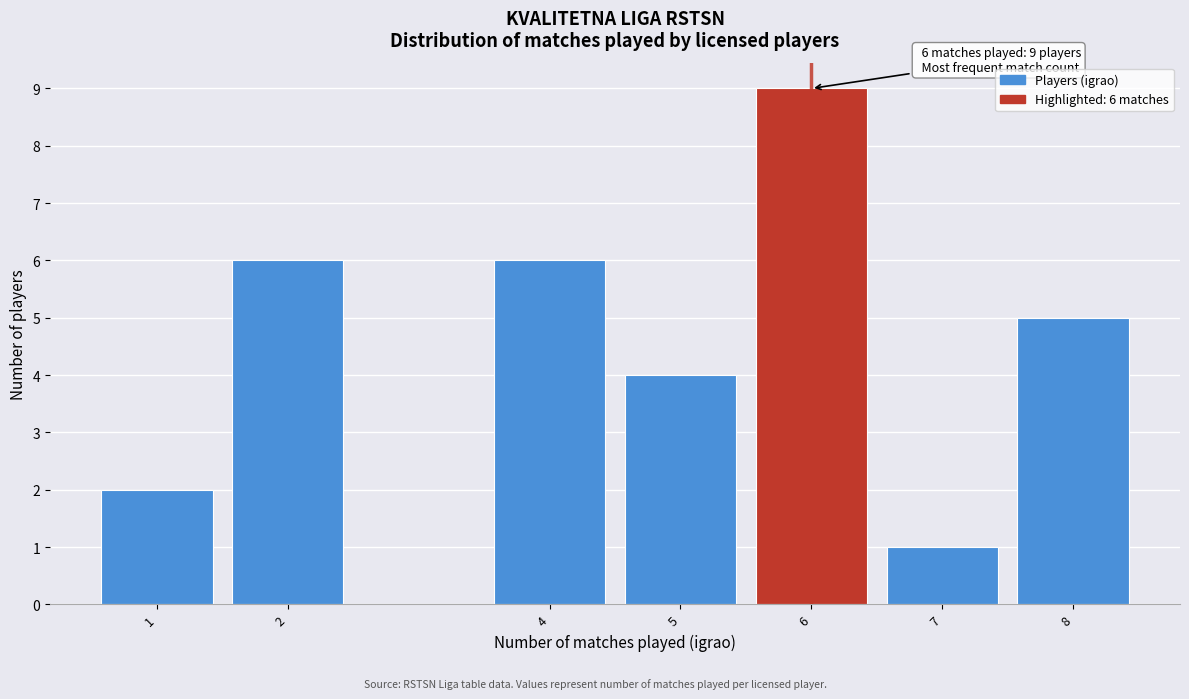

Reading right to left, transcribe all the data shown in this chart.

8=5	7=1	6=9	5=4	4=6	2=6	1=2